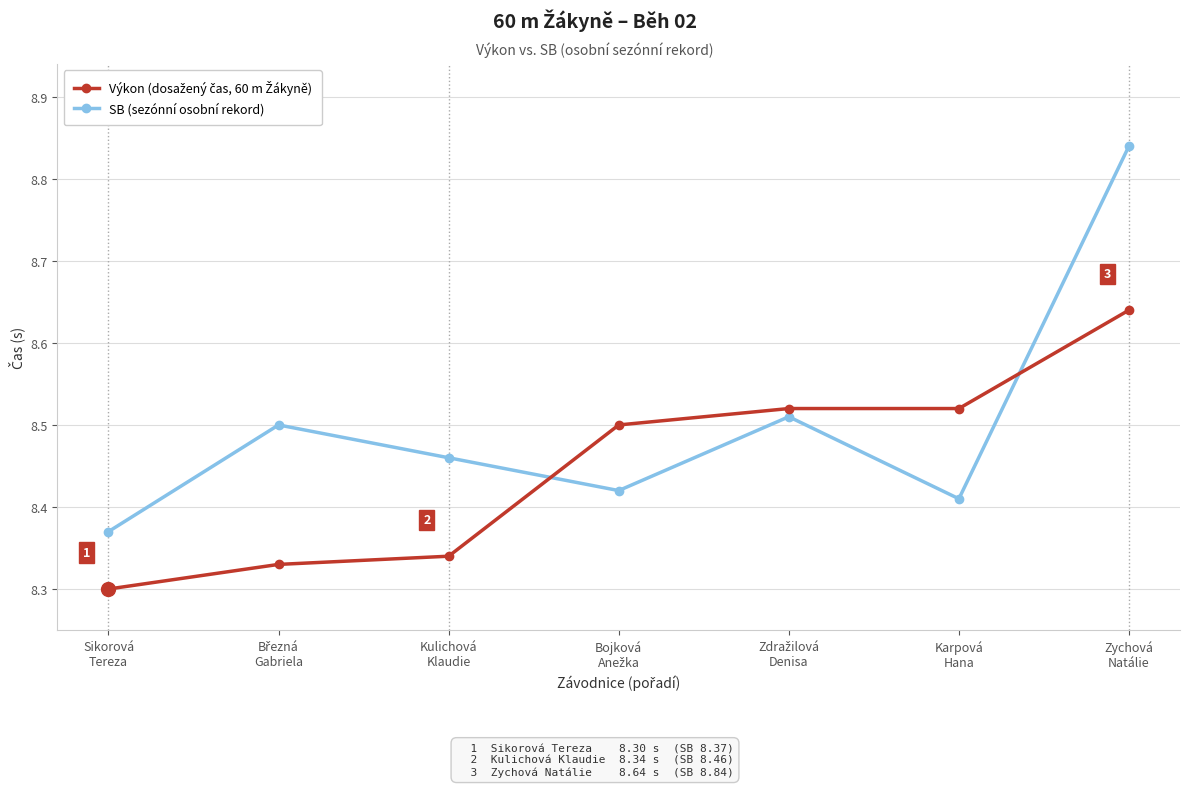

Which category has the highest value across all series?

Zychová
Natálie